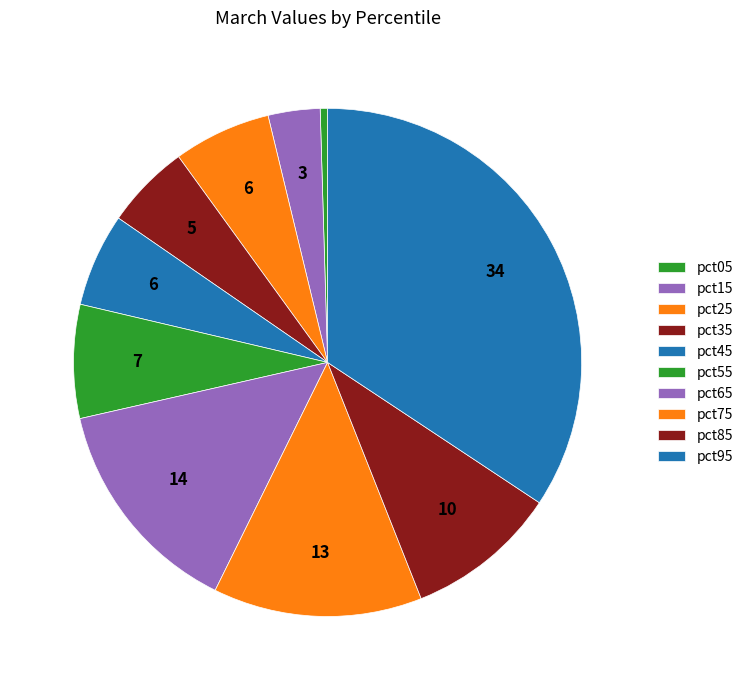

Is pct35 the majority of the pie?

No